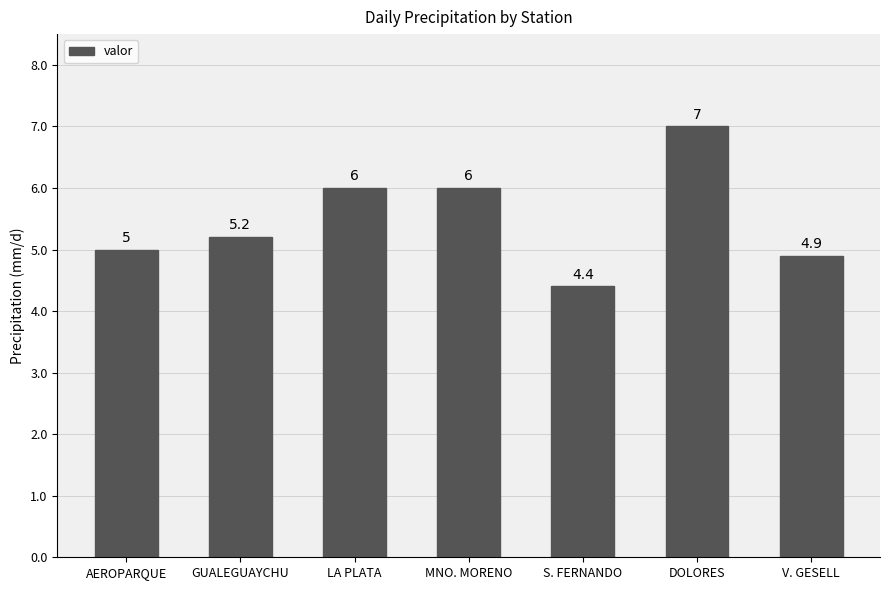

Which label corresponds to the smallest value in the chart?

S. FERNANDO